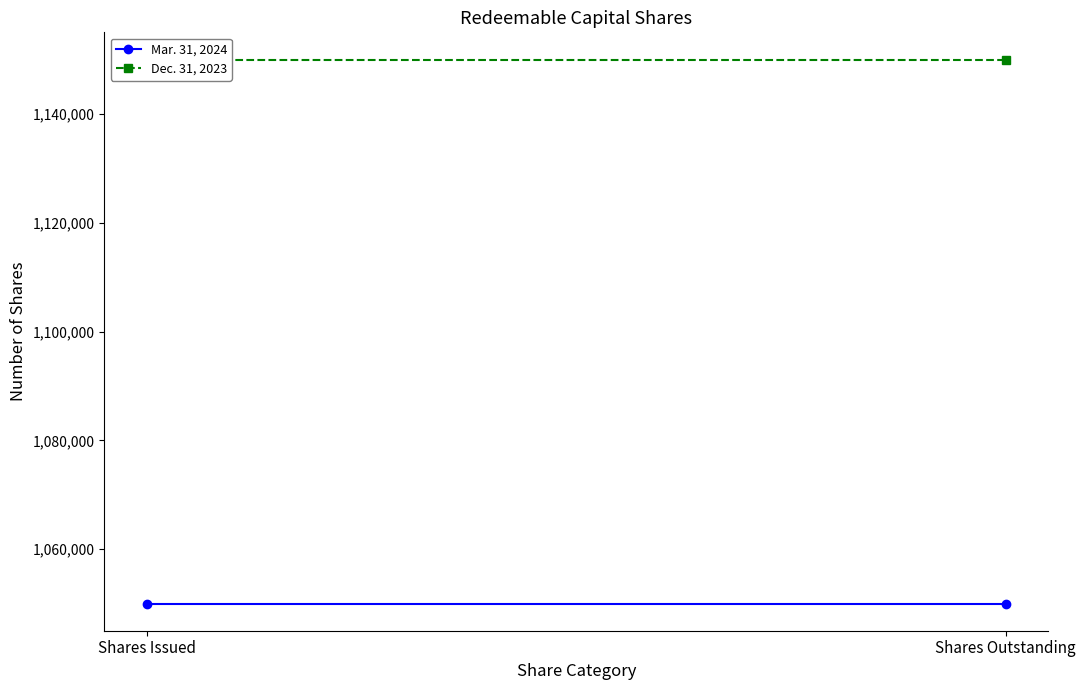

How many distinct data groups are displayed?

2